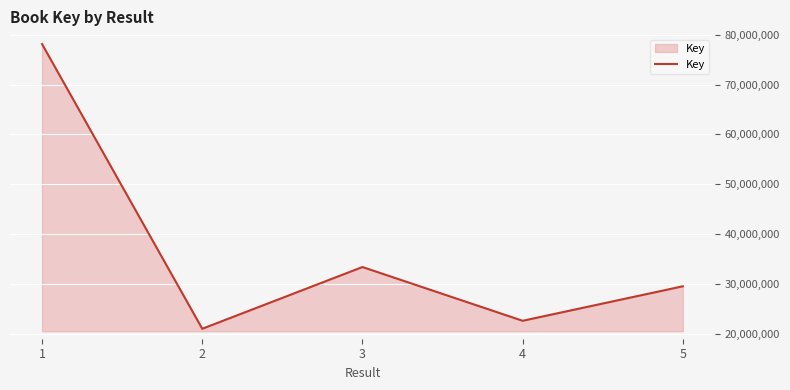

What is the sum of the values at 2 and 3?

54321955